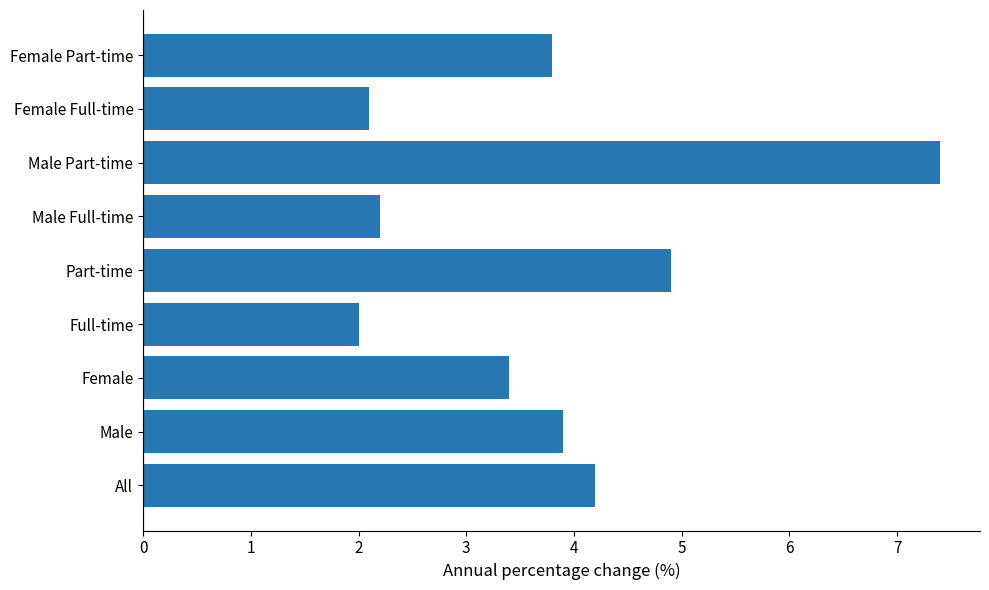

Which label corresponds to the smallest value in the chart?

Full-time